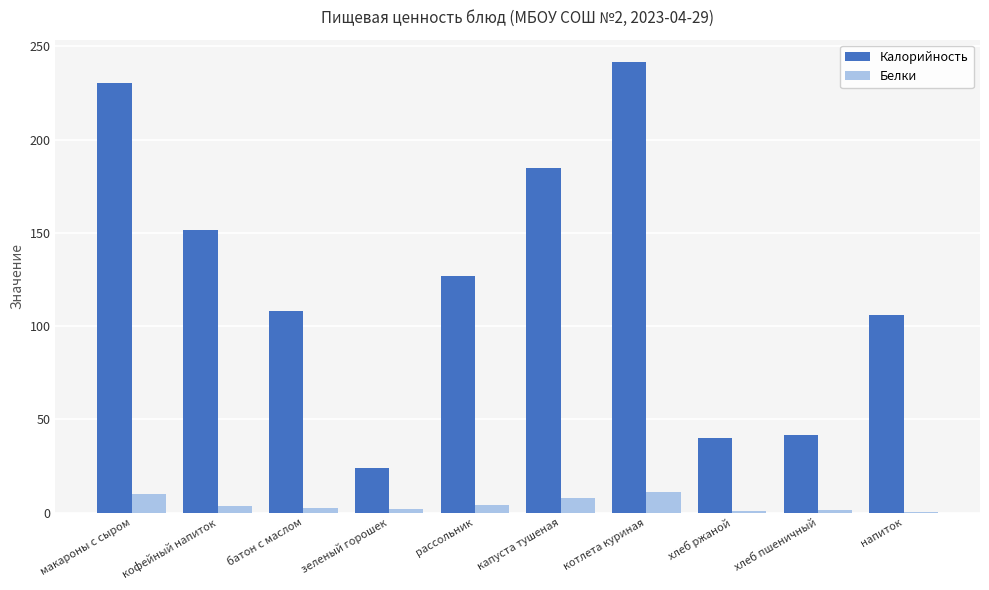

How many groups of bars are there?

10